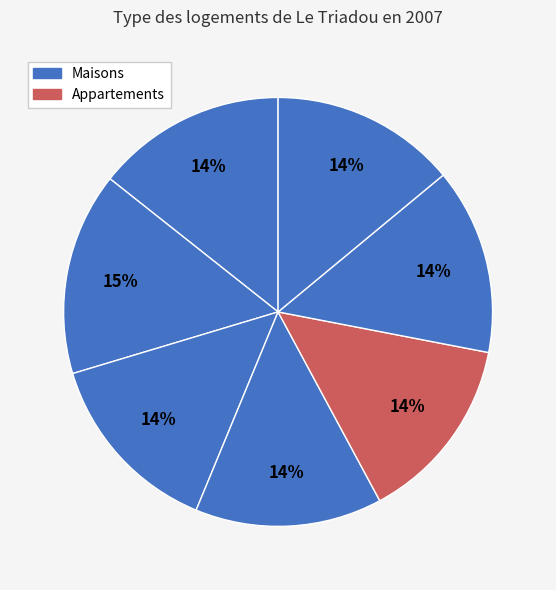

How many segments does this pie chart have?

7